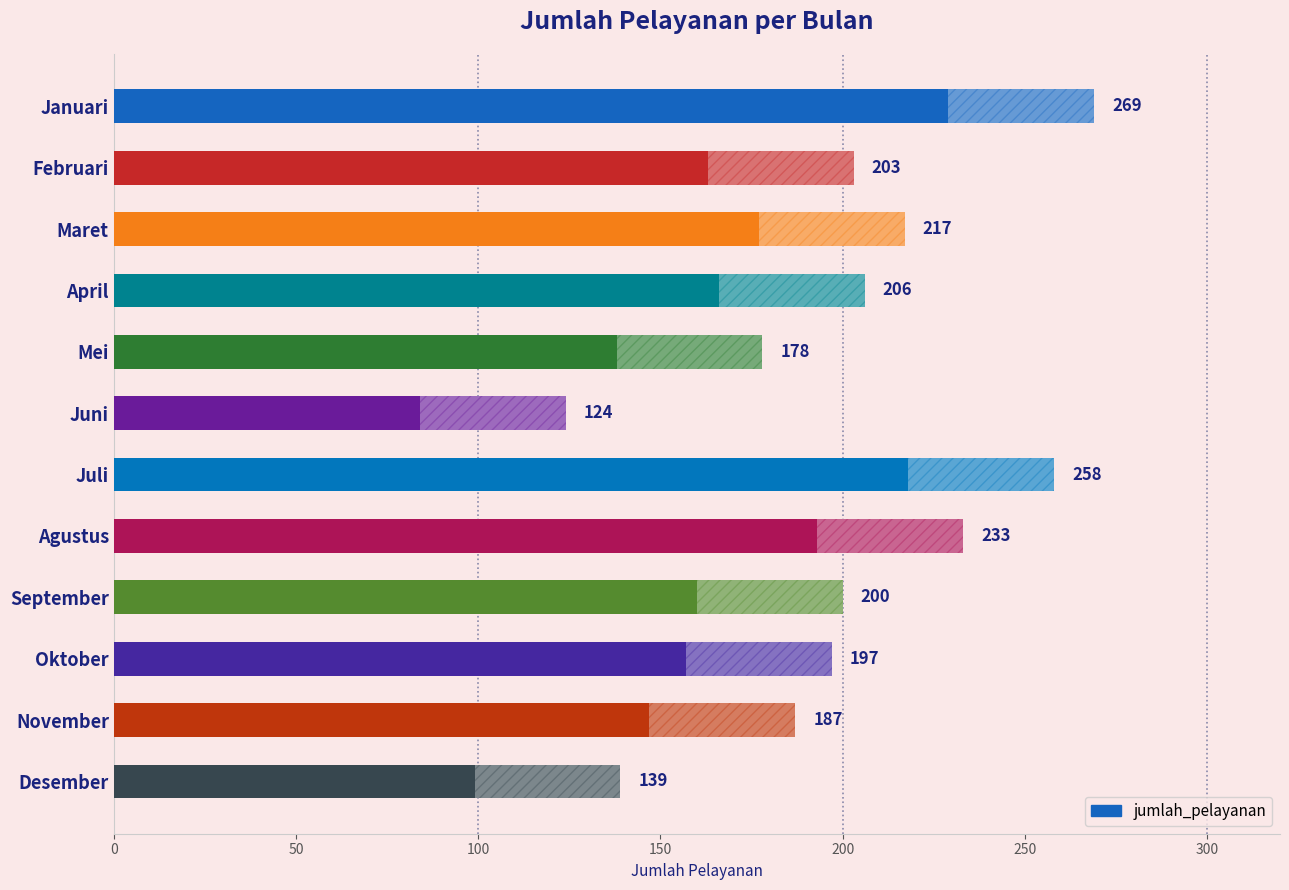

What is the label of the 1st bar from the top?

Januari